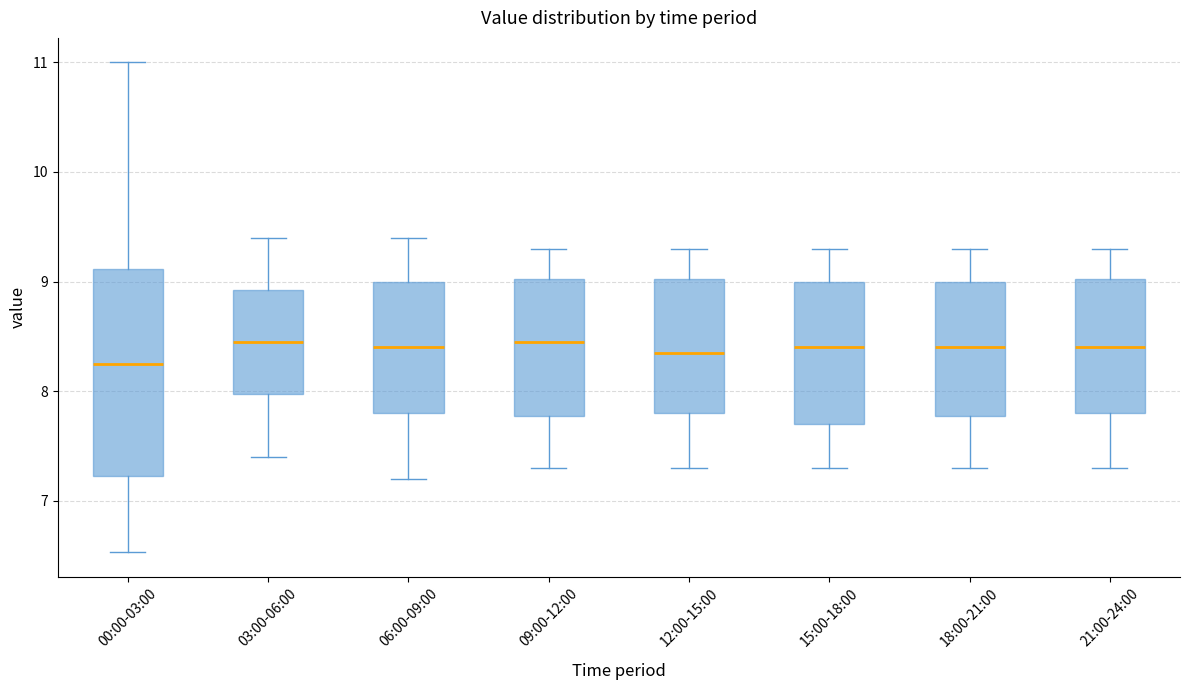

Reading left to right, transcribe this box plot: for each box, give where its median line is, the range the box spans, and where its two whiskers end, as read against the y-axis. The values are not printed on the chart, so give them approximately, as read against the axis.

00:00-03:00: median 8.3, box 7.2 to 9.1, whiskers 6.5 to 11.0
03:00-06:00: median 8.5, box 8.0 to 8.9, whiskers 7.4 to 9.4
06:00-09:00: median 8.4, box 7.8 to 9.0, whiskers 7.2 to 9.4
09:00-12:00: median 8.5, box 7.8 to 9.0, whiskers 7.3 to 9.3
12:00-15:00: median 8.4, box 7.8 to 9.0, whiskers 7.3 to 9.3
15:00-18:00: median 8.4, box 7.7 to 9.0, whiskers 7.3 to 9.3
18:00-21:00: median 8.4, box 7.8 to 9.0, whiskers 7.3 to 9.3
21:00-24:00: median 8.4, box 7.8 to 9.0, whiskers 7.3 to 9.3